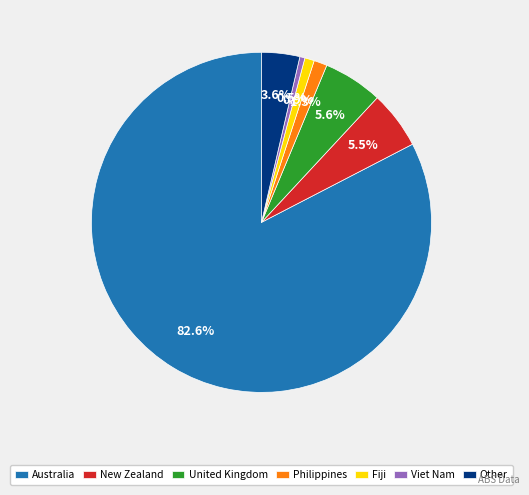

To the nearest percent, what is the difference between the Philippines and Viet Nam slice percentages?

1%